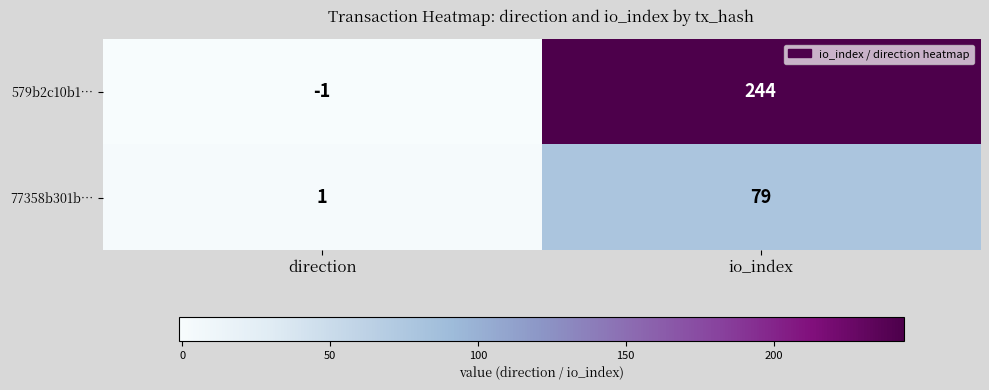

Count the number of data series in this chart.

2